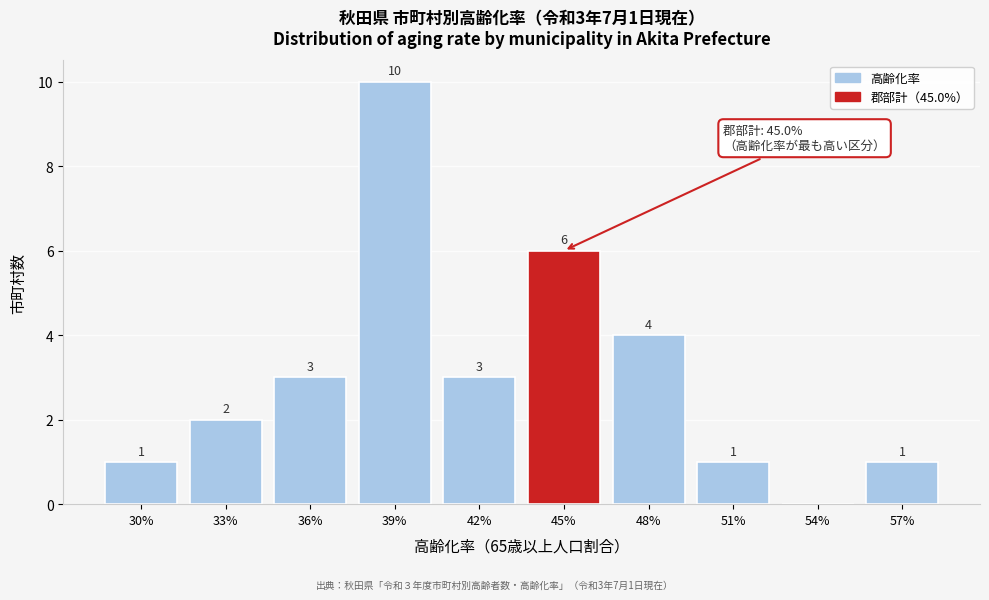

Reading right to left, list all the values displayed in this chart.

57%=1	54%=0	51%=1	48%=4	45%=6	42%=3	39%=10	36%=3	33%=2	30%=1